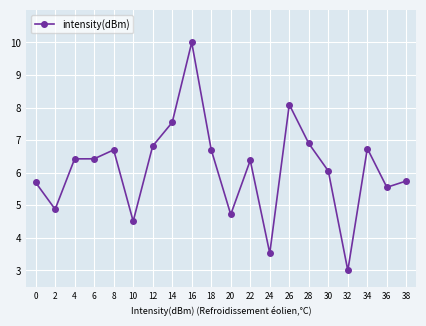

Is it true that the value at 12 is 6.8?

True